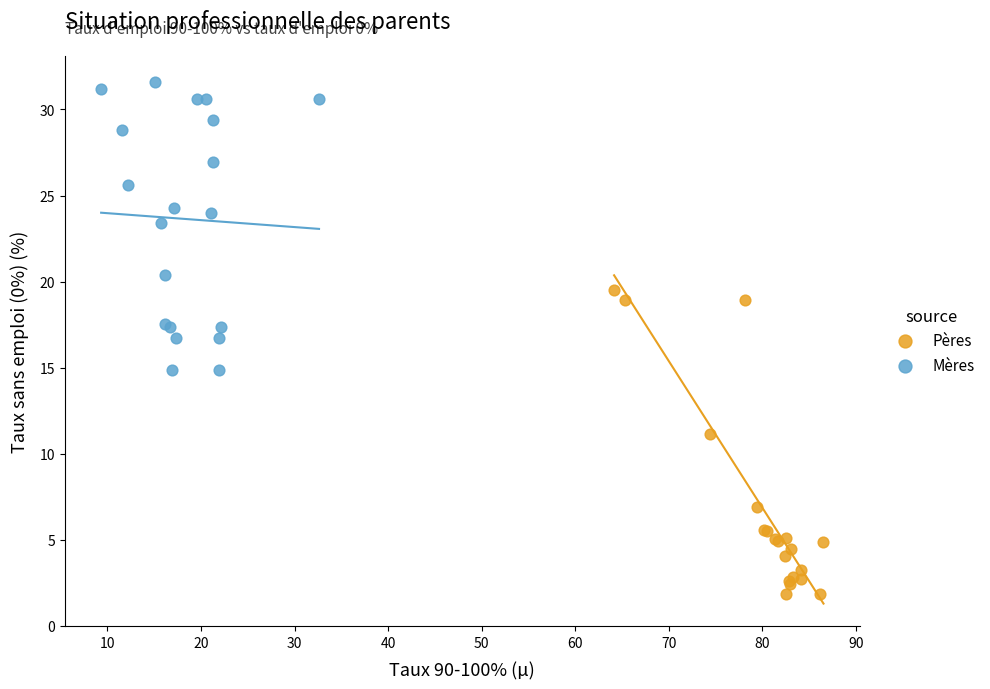

What are all the series names shown in the legend?

Pères, Mères